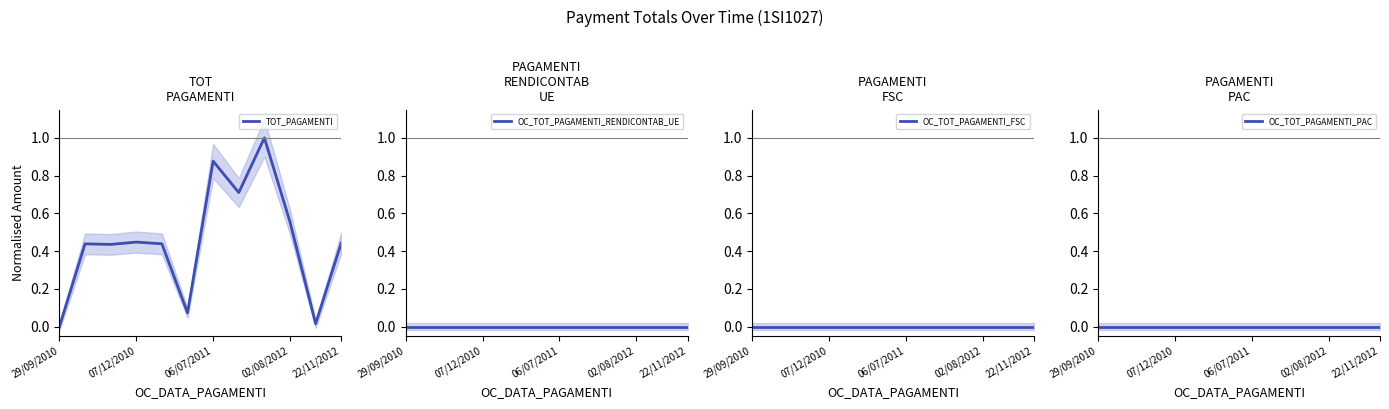

Reading left to right, list all the values displayed in this chart.

TOT_PAGAMENTI: 0.0	0.4	0.4	0.4	0.4	0.1	0.9	0.7	1.0	0.6	0.0	0.4
OC_TOT_PAGAMENTI_RENDICONTAB_UE: 0.0	0.0	0.0	0.0	0.0	0.0	0.0	0.0	0.0	0.0	0.0	0.0
OC_TOT_PAGAMENTI_FSC: 0.0	0.0	0.0	0.0	0.0	0.0	0.0	0.0	0.0	0.0	0.0	0.0
OC_TOT_PAGAMENTI_PAC: 0.0	0.0	0.0	0.0	0.0	0.0	0.0	0.0	0.0	0.0	0.0	0.0